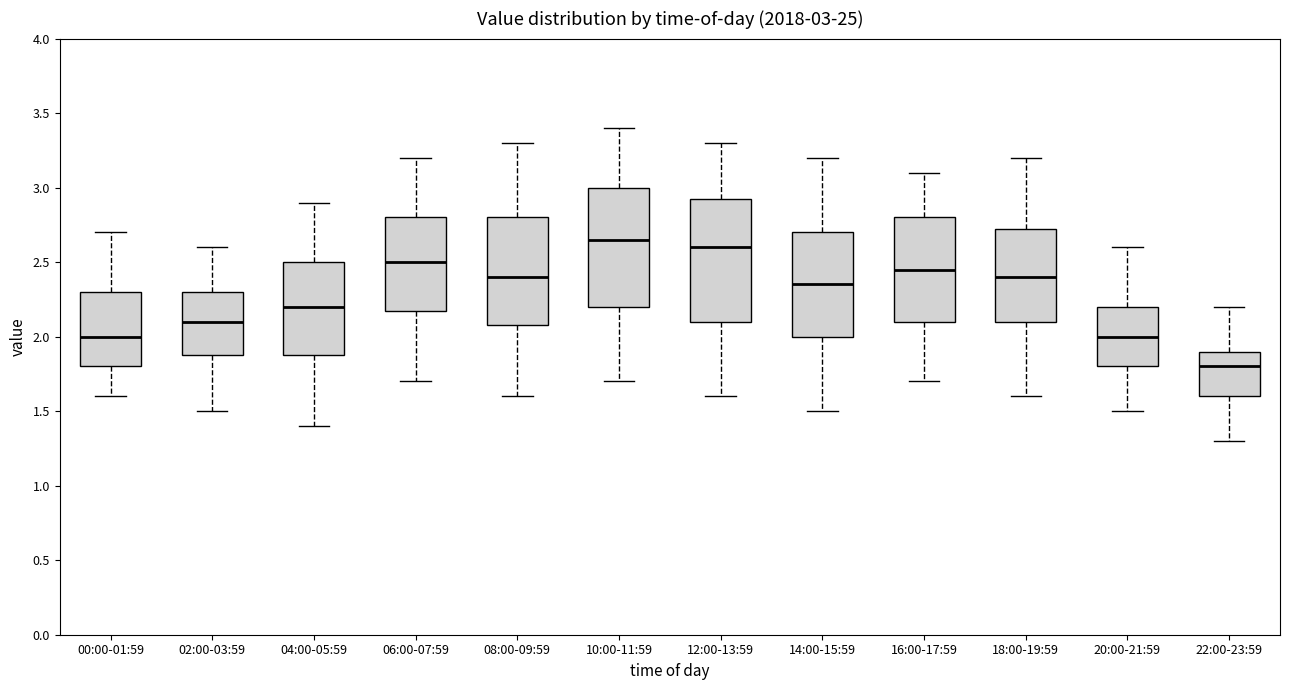

Which box's median line is the highest?

10:00-11:59